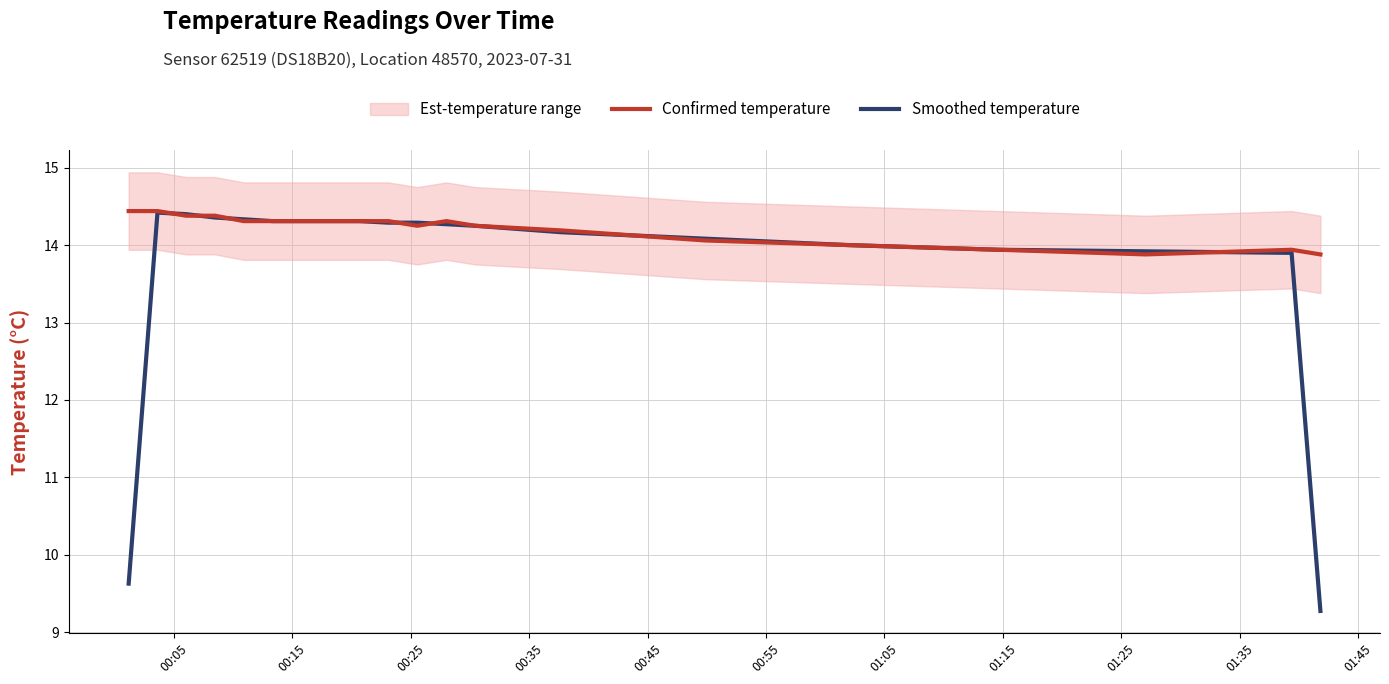

Does the chart have visible grid lines?

Yes